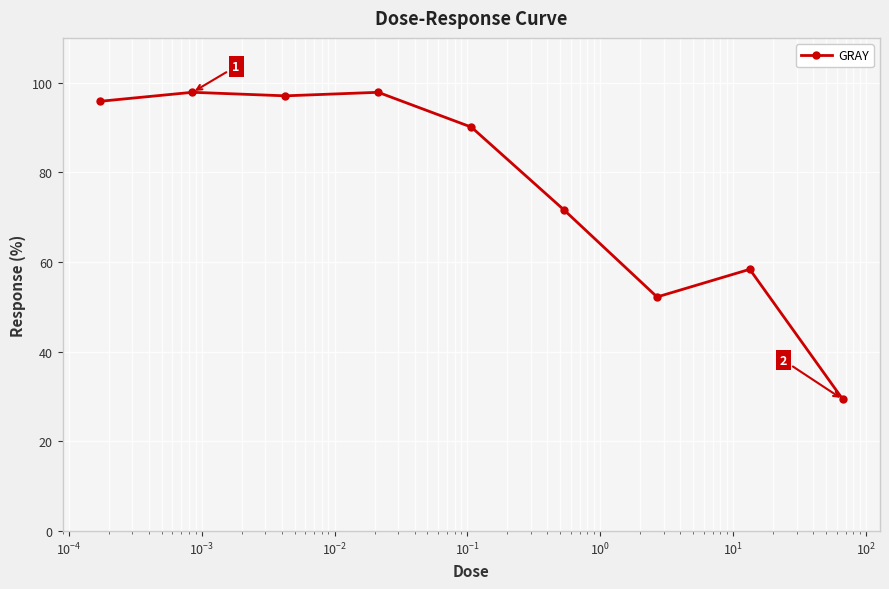

What is the value of the 6th point from the left?

71.6